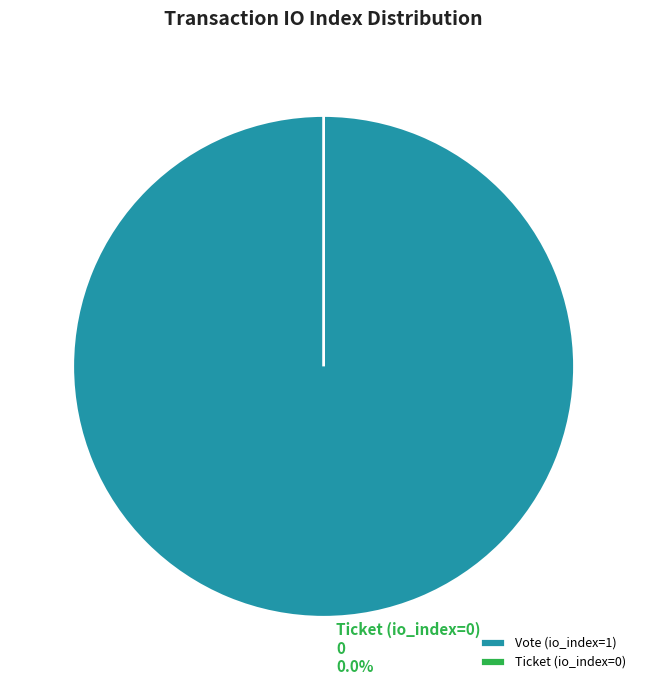

What percentage is NOT represented by Ticket (io_index=0)?

100.0%